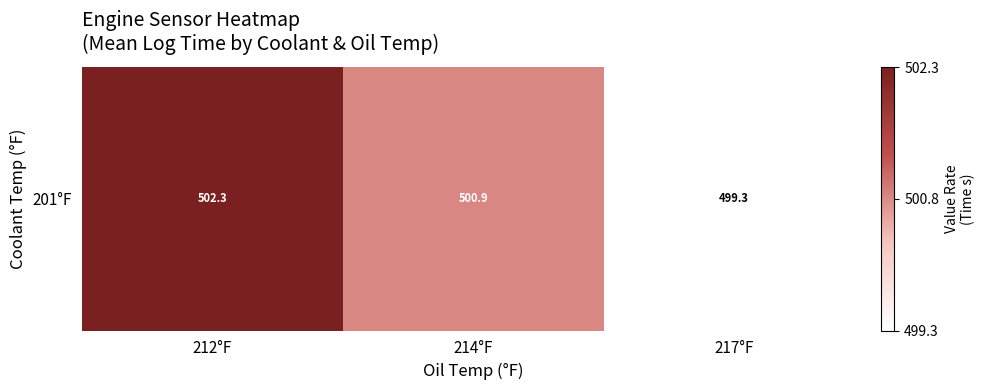

Reading left to right, transcribe all the data shown in this chart.

502.3	500.9	499.3